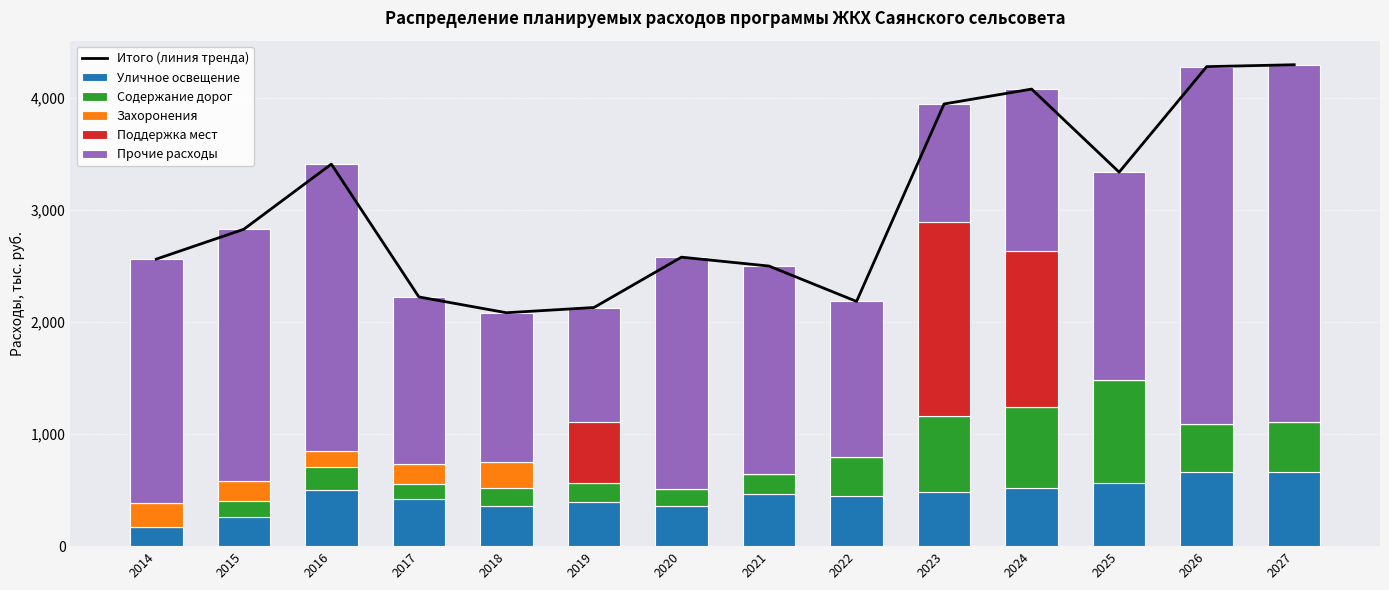

Which series has the largest total across all categories?

Итого (линия тренда)